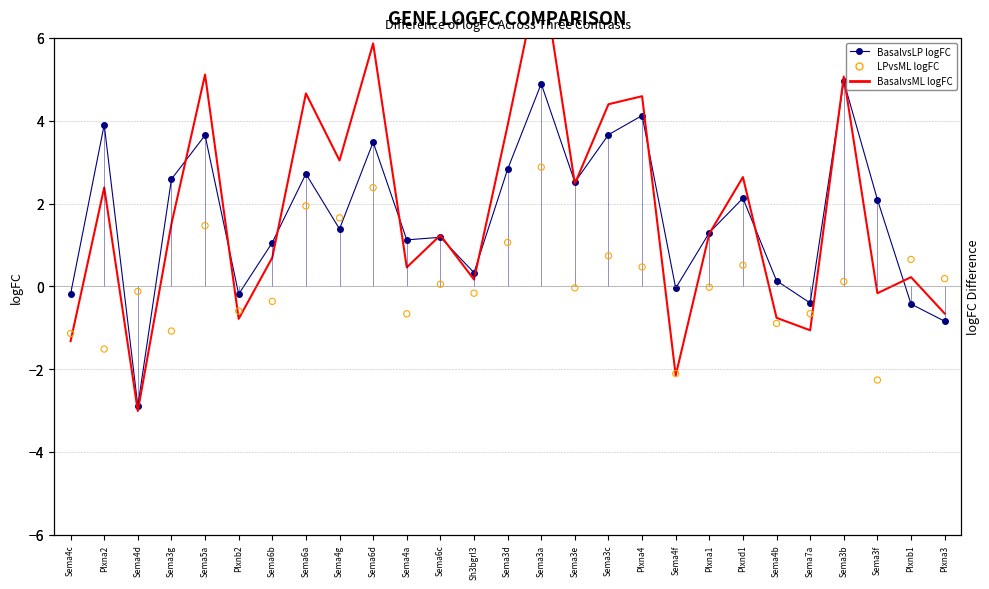

Which series has the largest Y range (max minus min)?

BasalvsML logFC